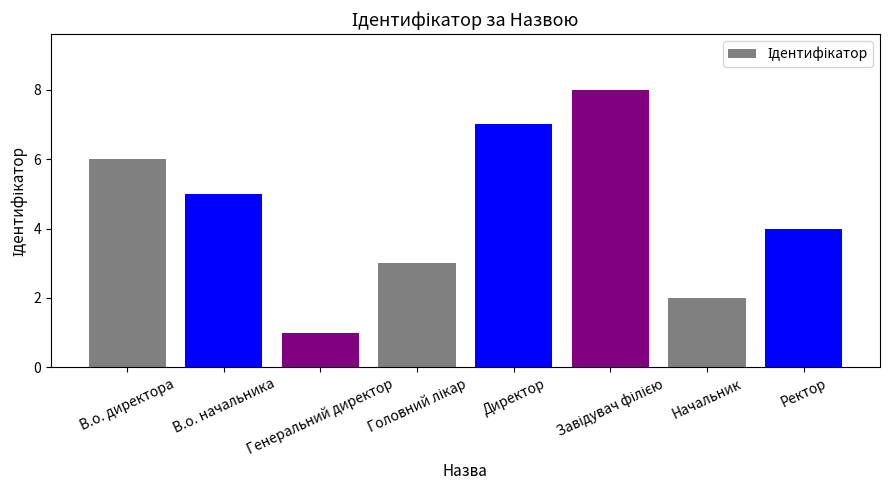

What is the difference between the values at Генеральний директор and В.о. начальника?

4